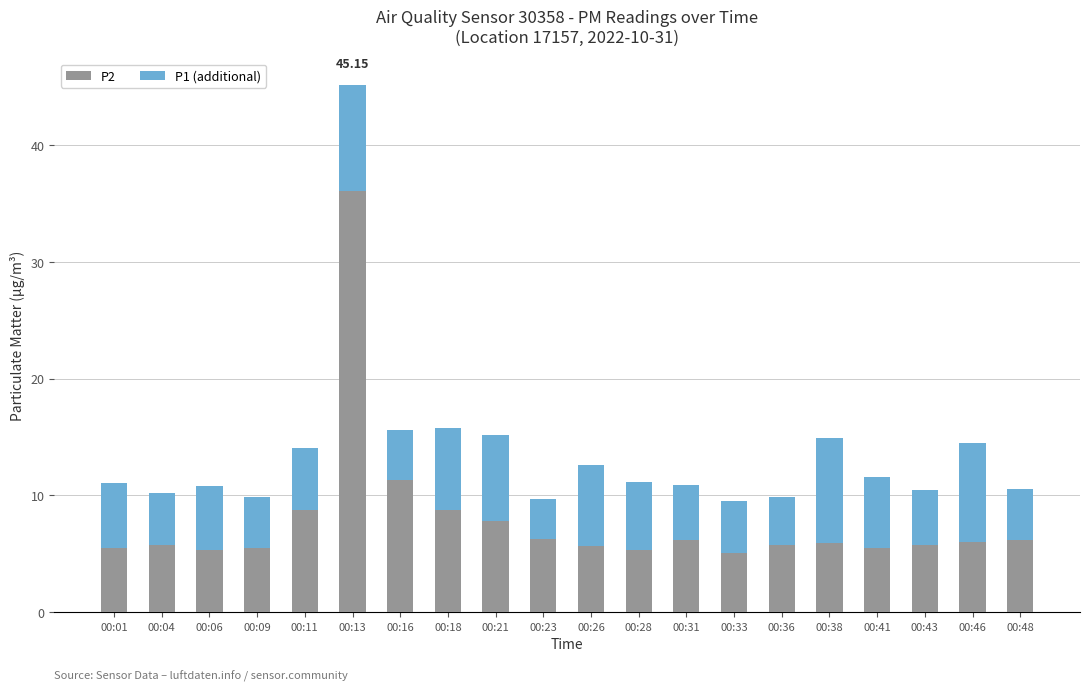

At which category is the sum across all series the highest?

00:13